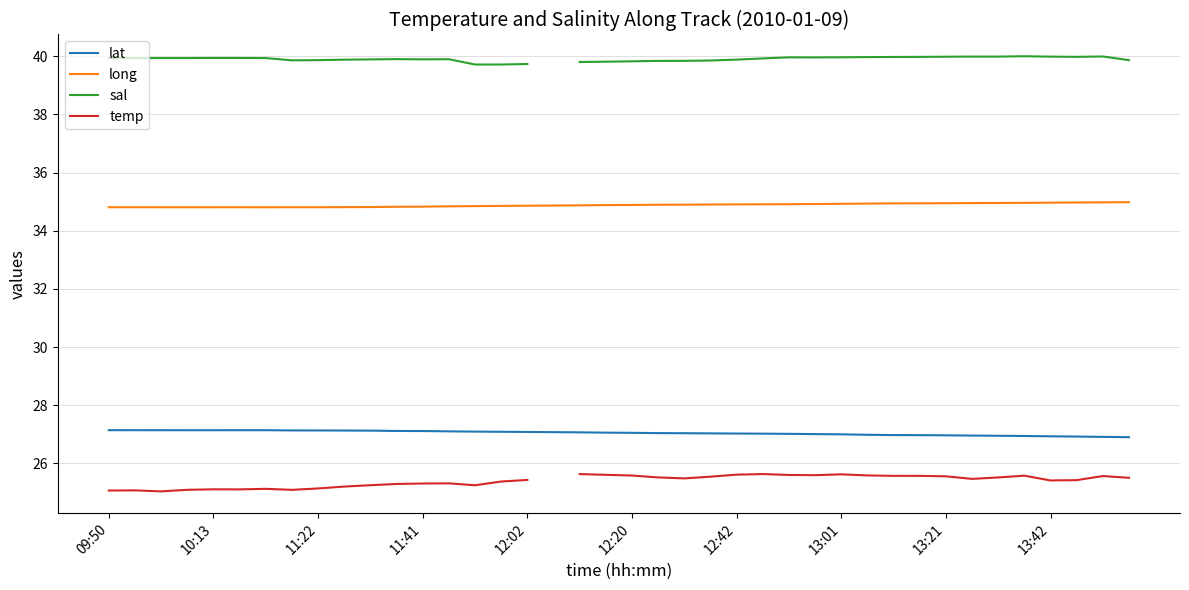

Is it true that lat equals 27.1 at 09:50?

True